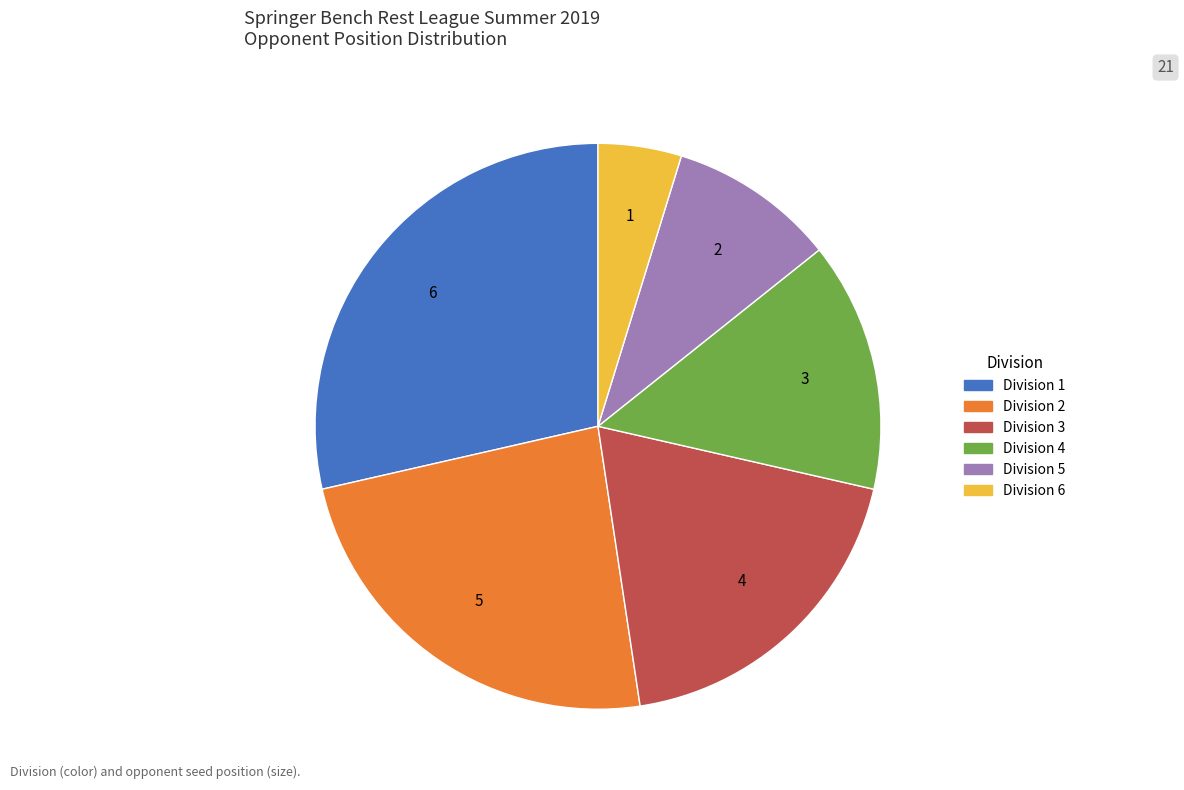

Is there any slice that represents more than half of the pie?

No